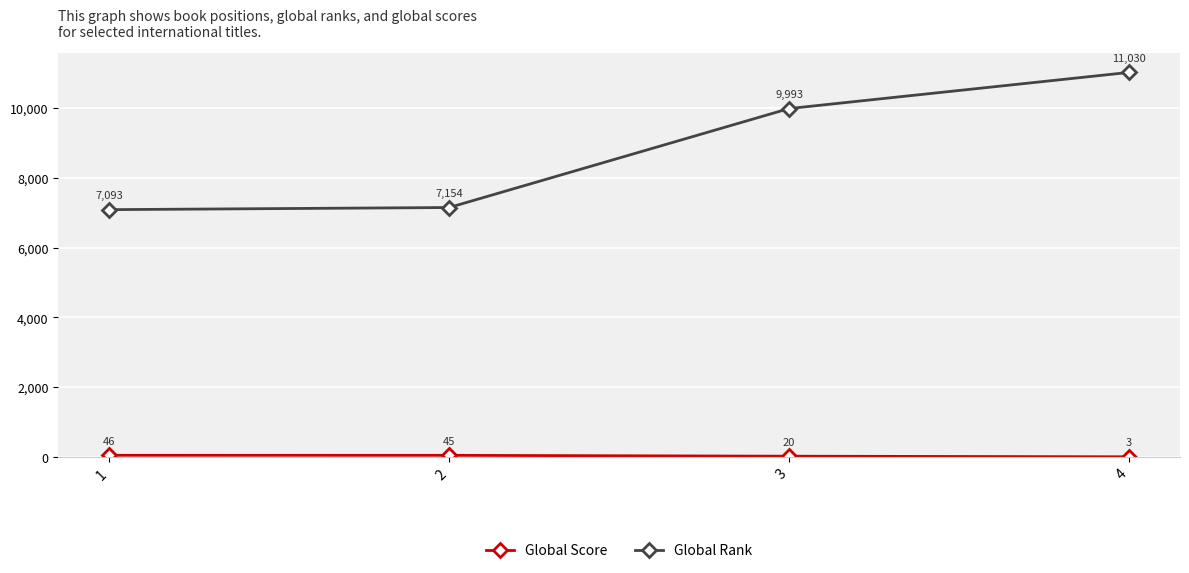

Which series has the largest total across all categories?

Global Rank